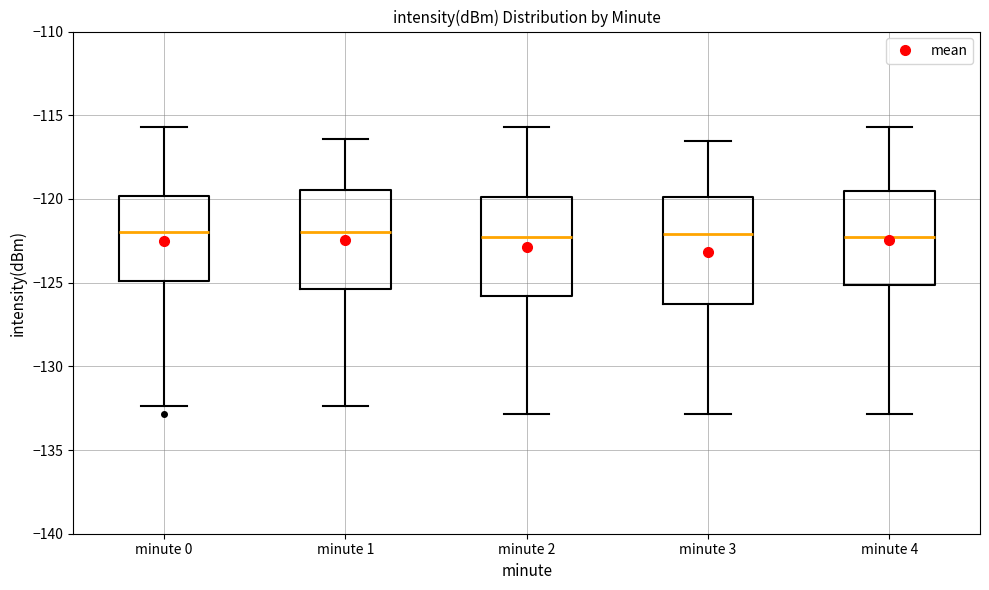

Reading left to right, read every box against the y-axis: the position of its median line, the range the box covers, and the ends of its whiskers. The values are not printed on the chart, so give them approximately, as read against the axis.

minute 0: median -122.0, box -125.0 to -120.0, whiskers -132.5 to -115.5
minute 1: median -122.0, box -125.5 to -119.5, whiskers -132.5 to -116.5
minute 2: median -122.5, box -126.0 to -120.0, whiskers -133.0 to -115.5
minute 3: median -122.0, box -126.5 to -120.0, whiskers -133.0 to -116.5
minute 4: median -122.5, box -125.0 to -119.5, whiskers -133.0 to -115.5